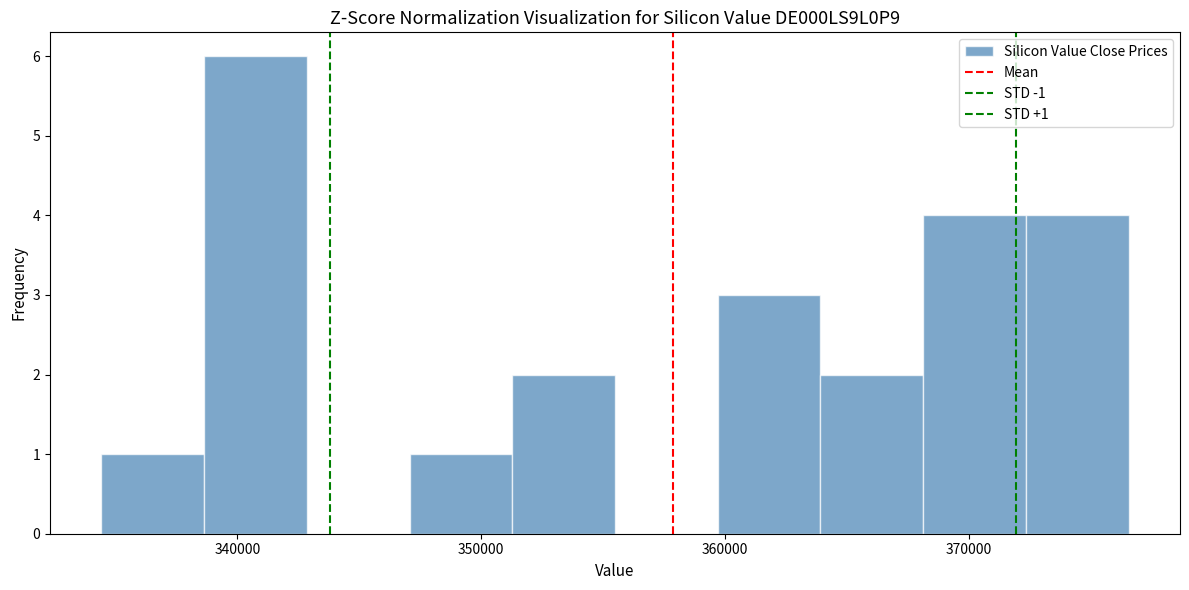

Over which range of the x-axis is the bar tallest?

339000 to 343000